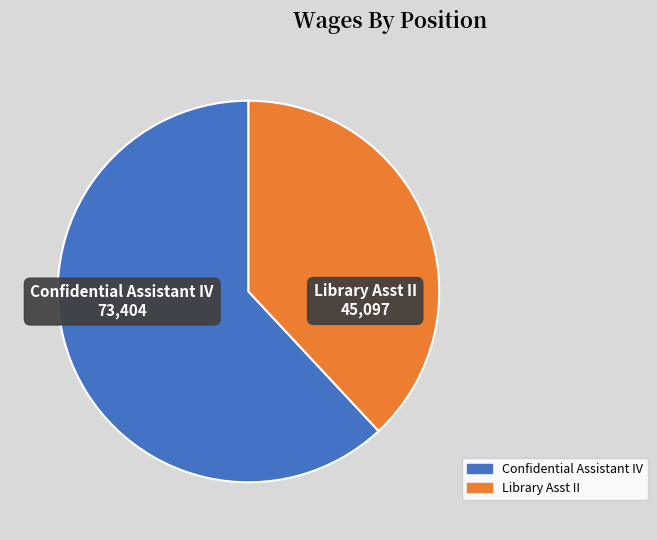

What is the ratio of the value at Library Asst II to the value at Confidential Assistant IV?

0.6